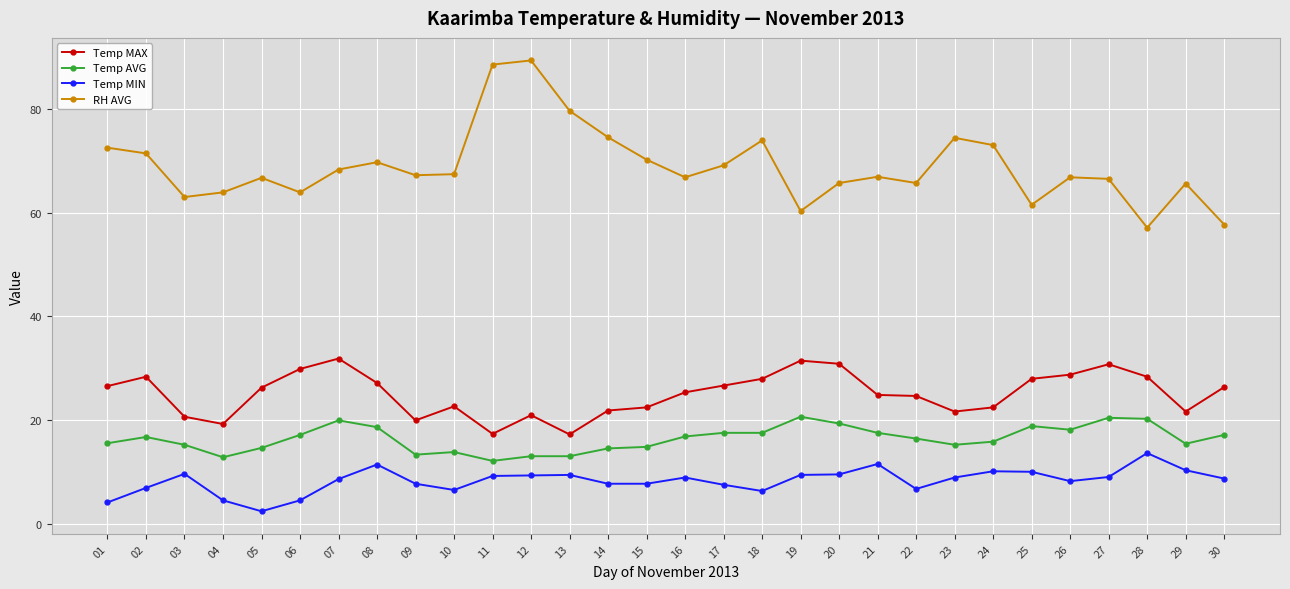

What is the total value across all series at 21?

121.0